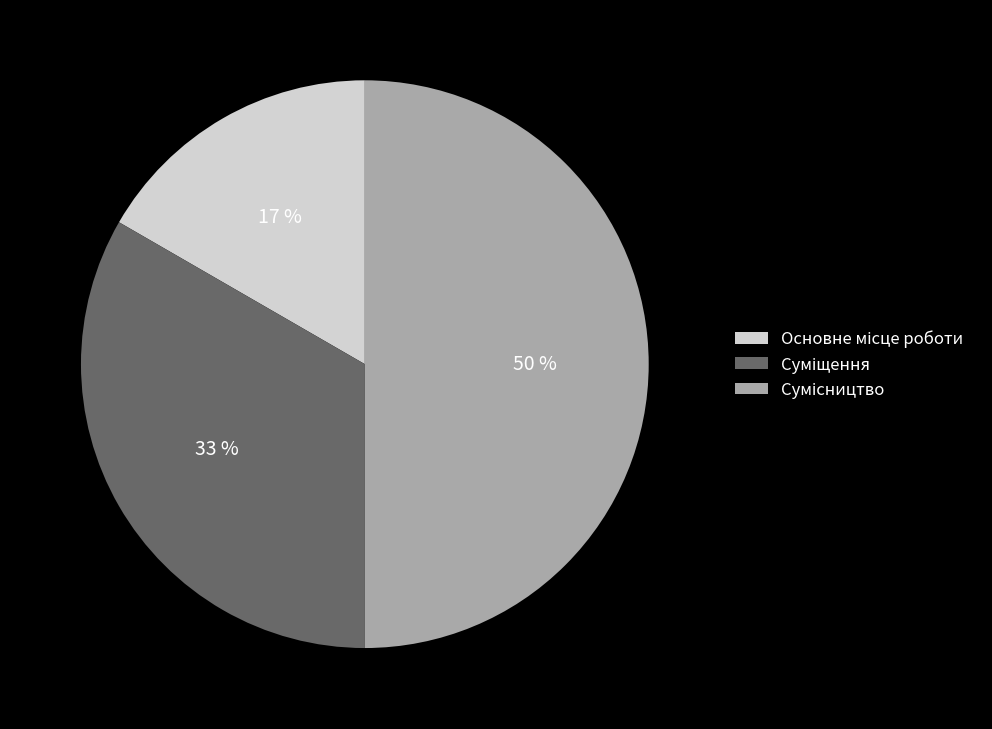

To the nearest percent, what is the difference between the largest and smallest slice percentages?

33%